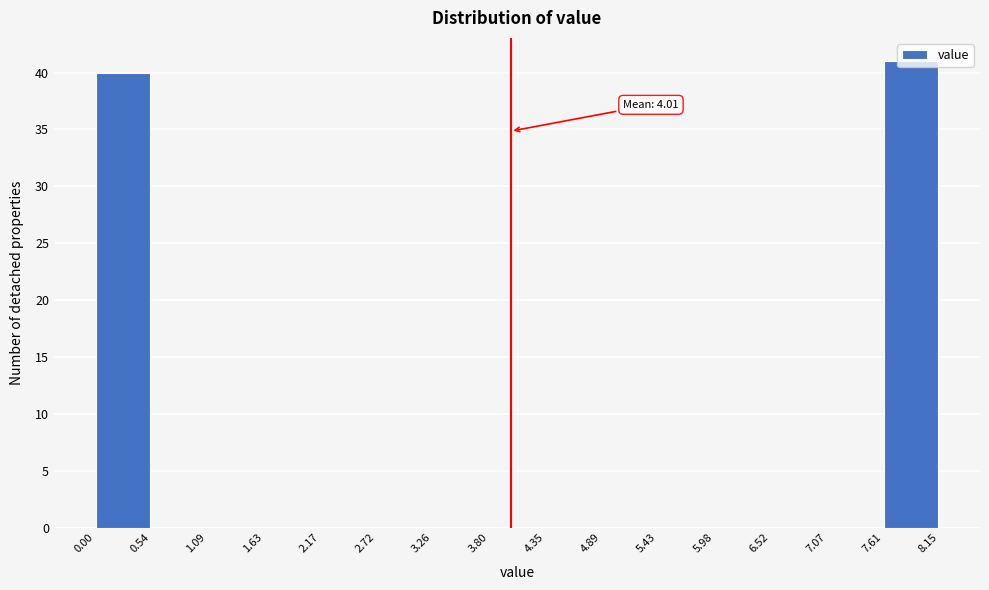

Which range on the x-axis has the tallest bar?

7.61 to 8.15